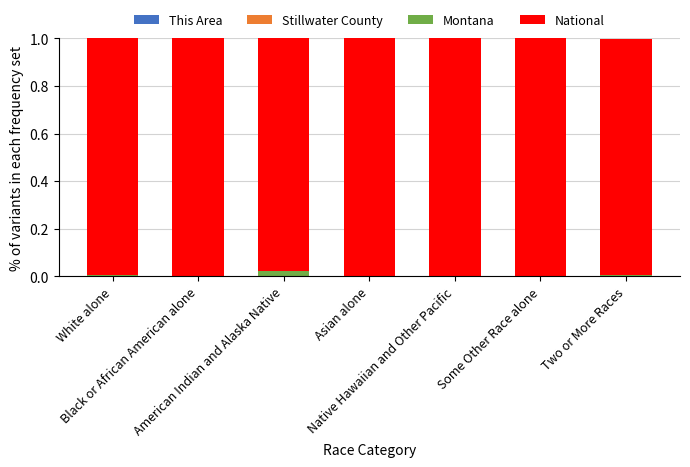

How many series are shown in this chart?

4